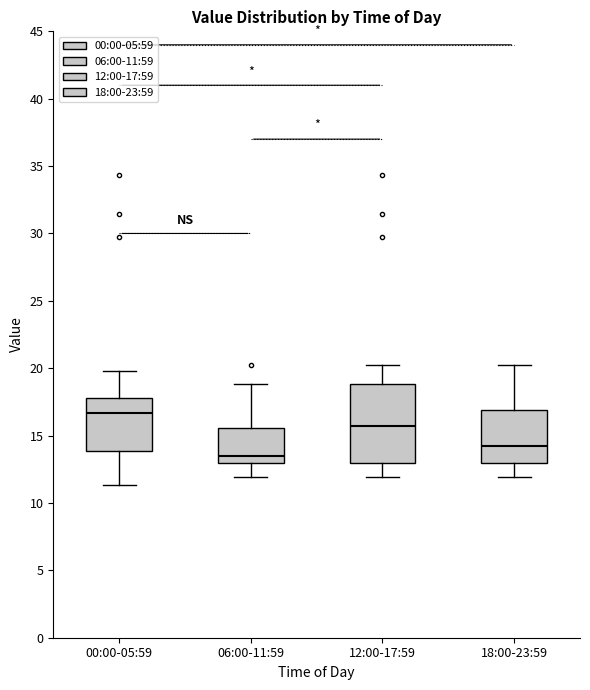

Comparing the boxes themselves (not the whiskers), which one is the tallest?

12:00-17:59